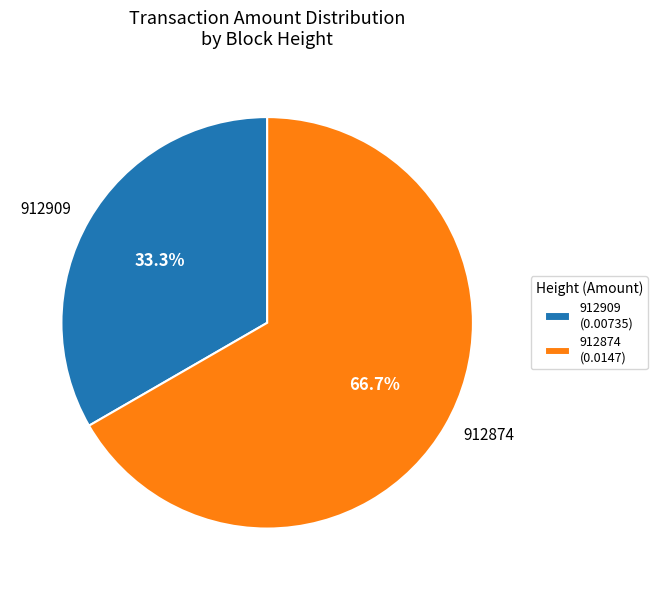

Is 912909 the majority of the pie?

No